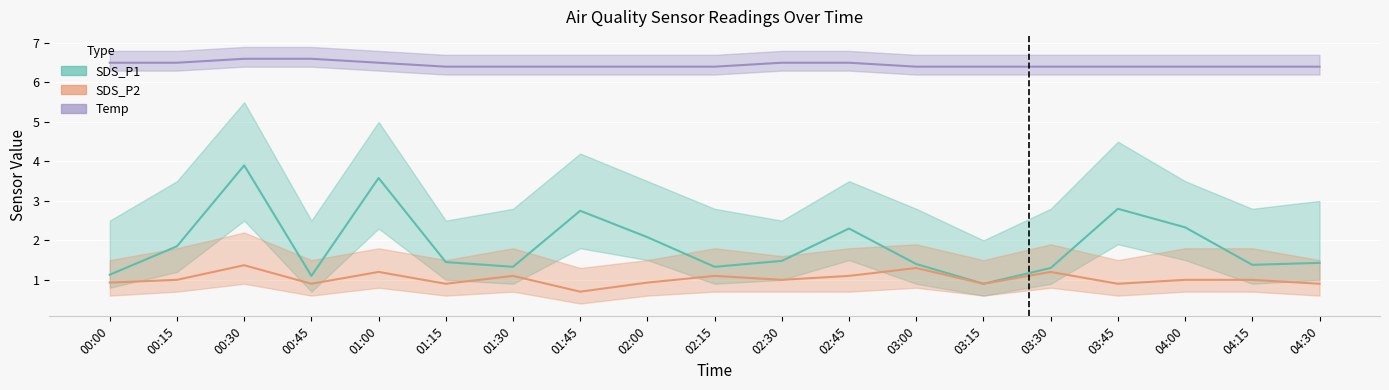

Reading right to left, extract all data points from this chart.

SDS_P1: 04:30=1.4	04:15=1.4	04:00=2.3	03:45=2.8	03:30=1.3	03:15=0.9	03:00=1.4	02:45=2.3	02:30=1.5	02:15=1.3	02:00=2.1	01:45=2.8	01:30=1.3	01:15=1.4	01:00=3.6	00:45=1.1	00:30=3.9	00:15=1.9	00:00=1.1
SDS_P2: 04:30=0.9	04:15=1.0	04:00=1.0	03:45=0.9	03:30=1.2	03:15=0.9	03:00=1.3	02:45=1.1	02:30=1.0	02:15=1.1	02:00=0.9	01:45=0.7	01:30=1.1	01:15=0.9	01:00=1.2	00:45=0.9	00:30=1.4	00:15=1.0	00:00=0.9
Temp: 04:30=6.4	04:15=6.4	04:00=6.4	03:45=6.4	03:30=6.4	03:15=6.4	03:00=6.4	02:45=6.5	02:30=6.5	02:15=6.4	02:00=6.4	01:45=6.4	01:30=6.4	01:15=6.4	01:00=6.5	00:45=6.6	00:30=6.6	00:15=6.5	00:00=6.5